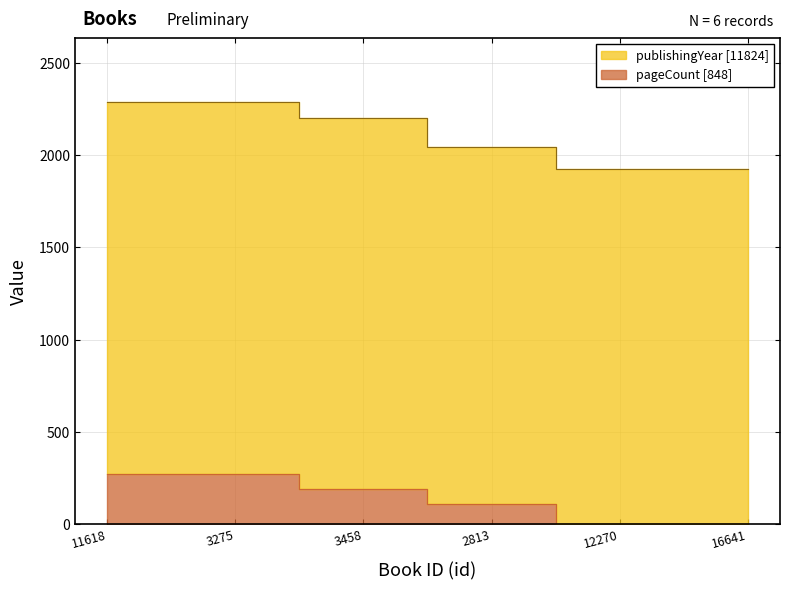

True or false: the data shows 112 at 2813.

True